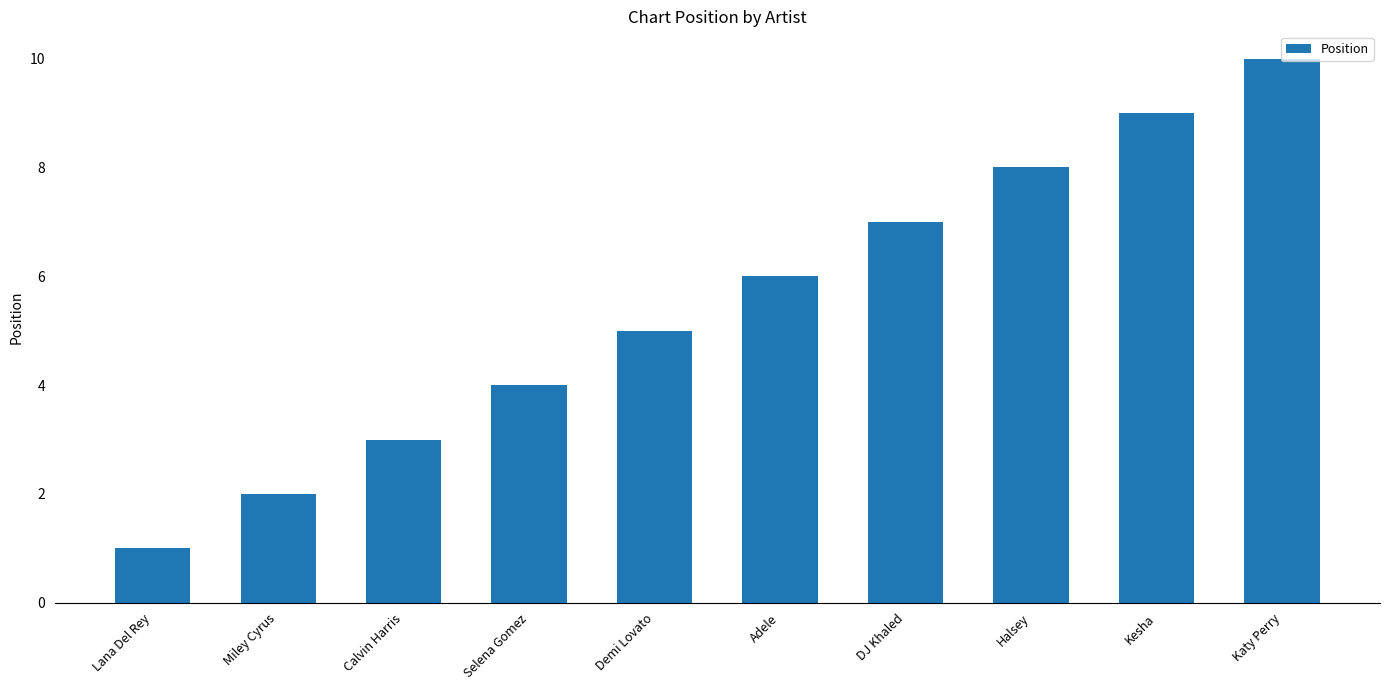

True or false: the data shows 6 at Adele.

True